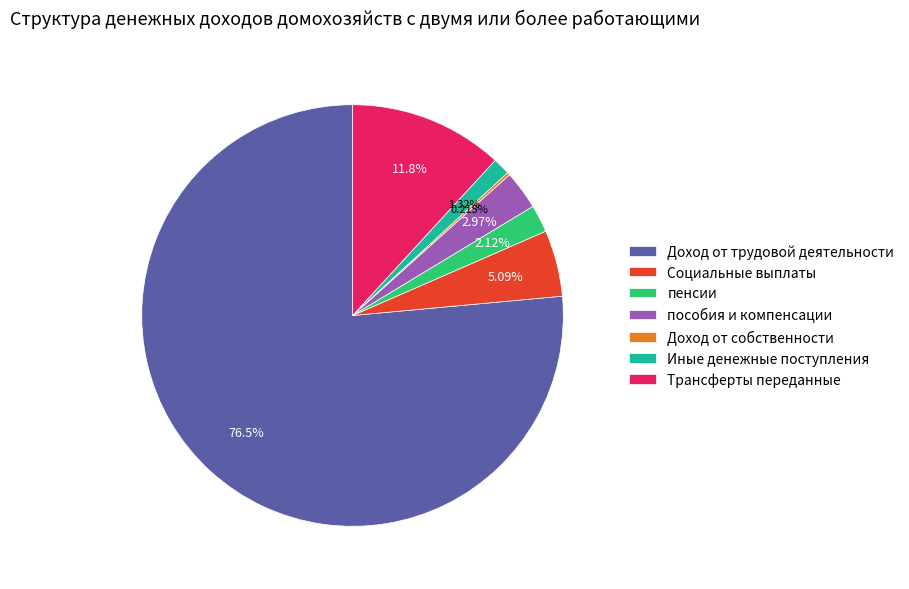

Approximately how many times larger is the value at Доход от трудовой деятельности compared to пенсии?

36.2